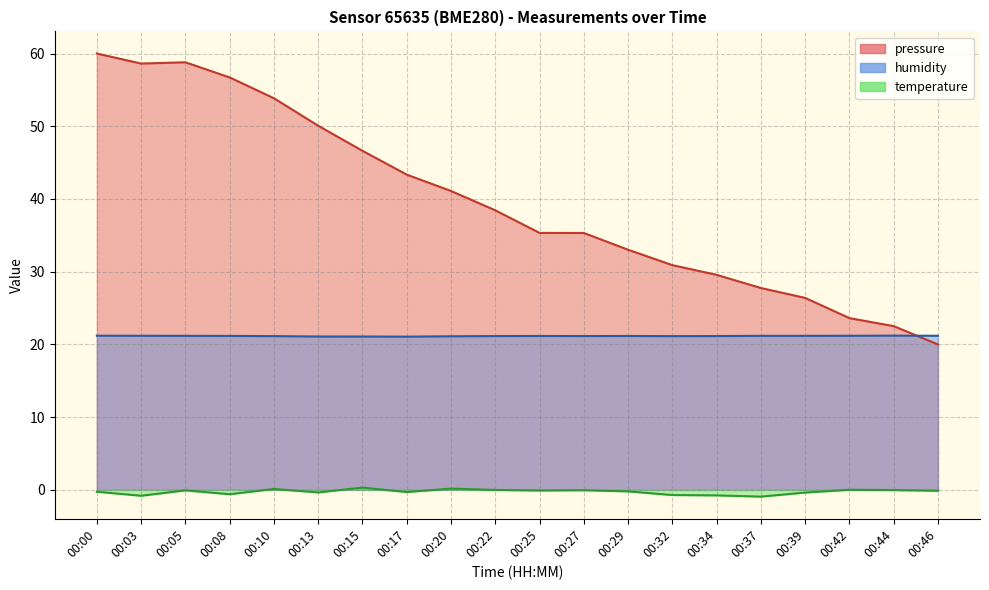

True or false: humidity and pressure intersect in this chart.

True